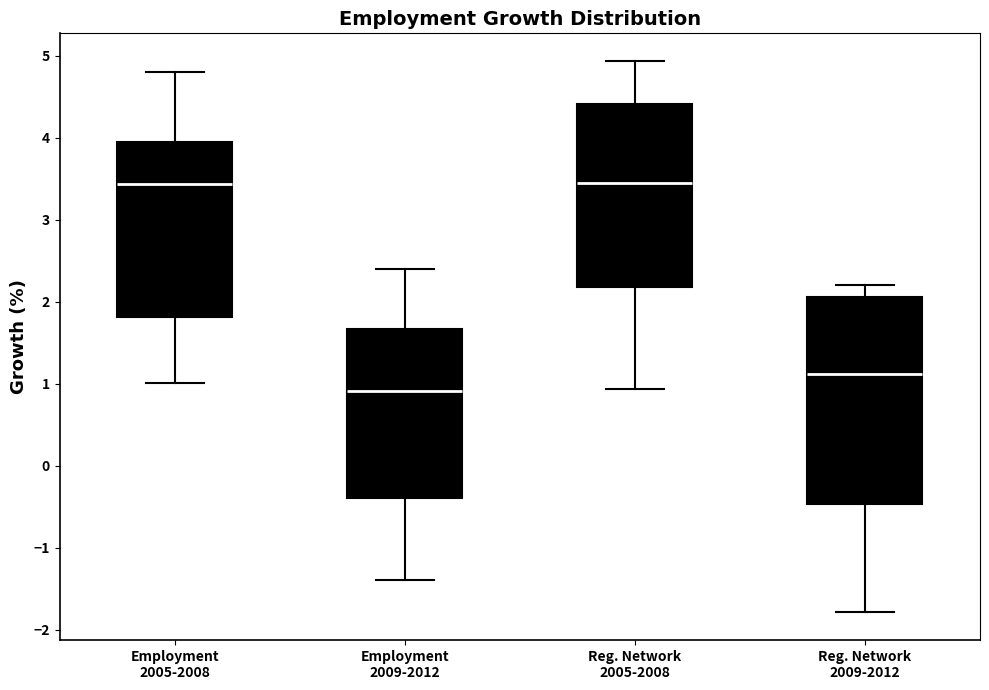

Comparing the boxes themselves (not the whiskers), which one is the tallest?

Reg. Network 2009-2012